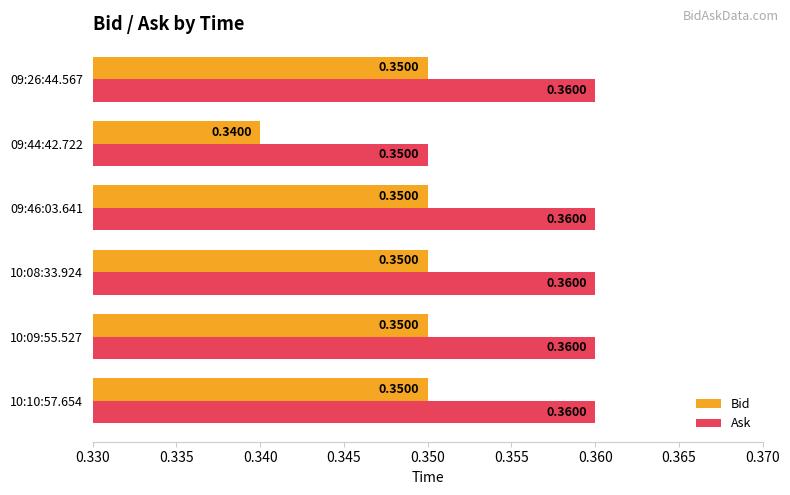

At how many categories does at least one series exceed 0?

6